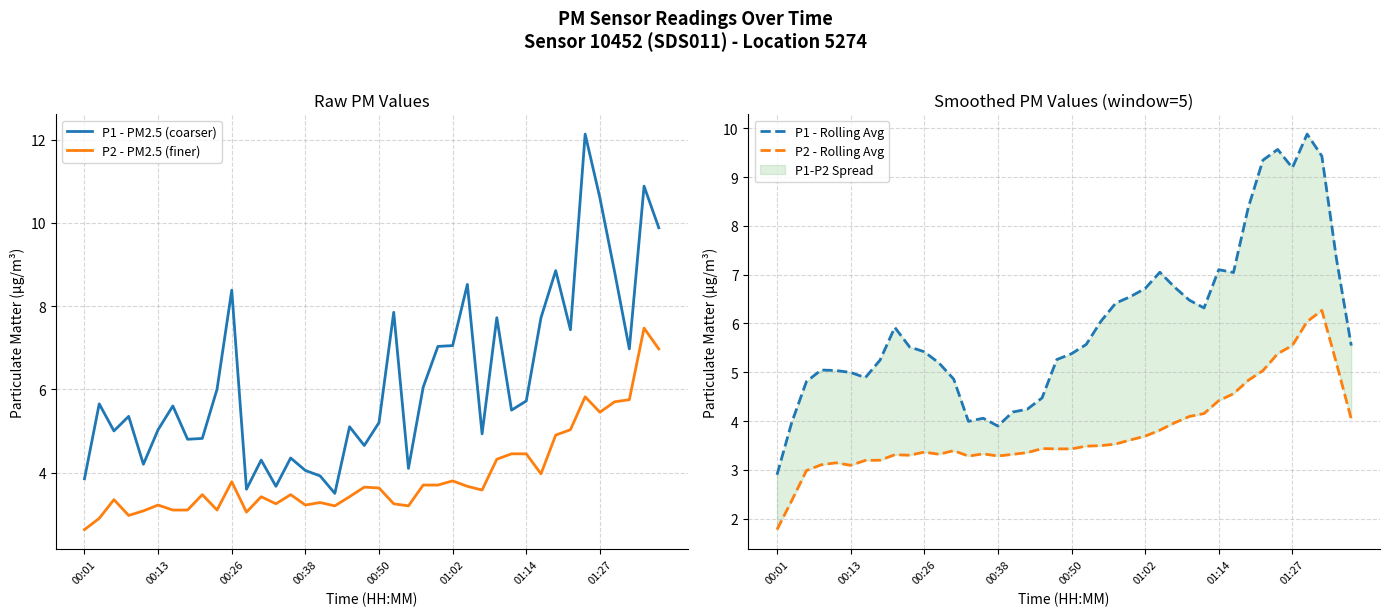

Which series has the largest range (max minus min)?

P1 - PM2.5 (coarser)